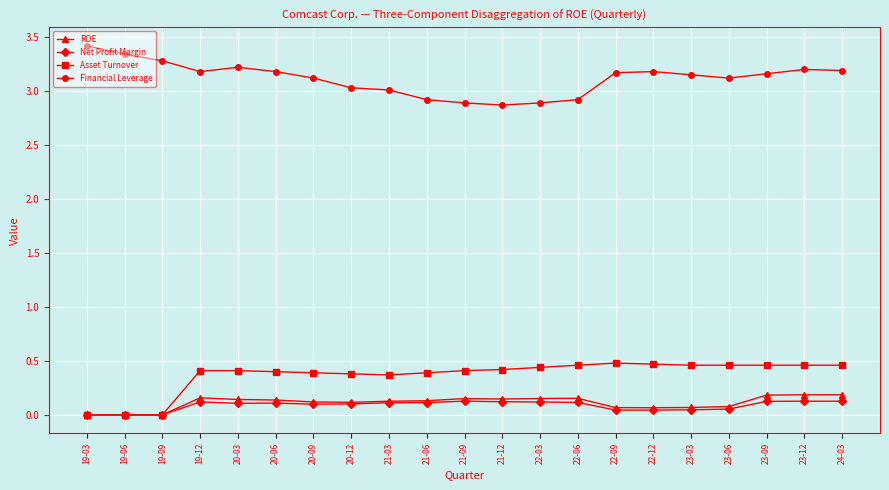

What is the difference between the highest and lowest values at 20-09?

3.0